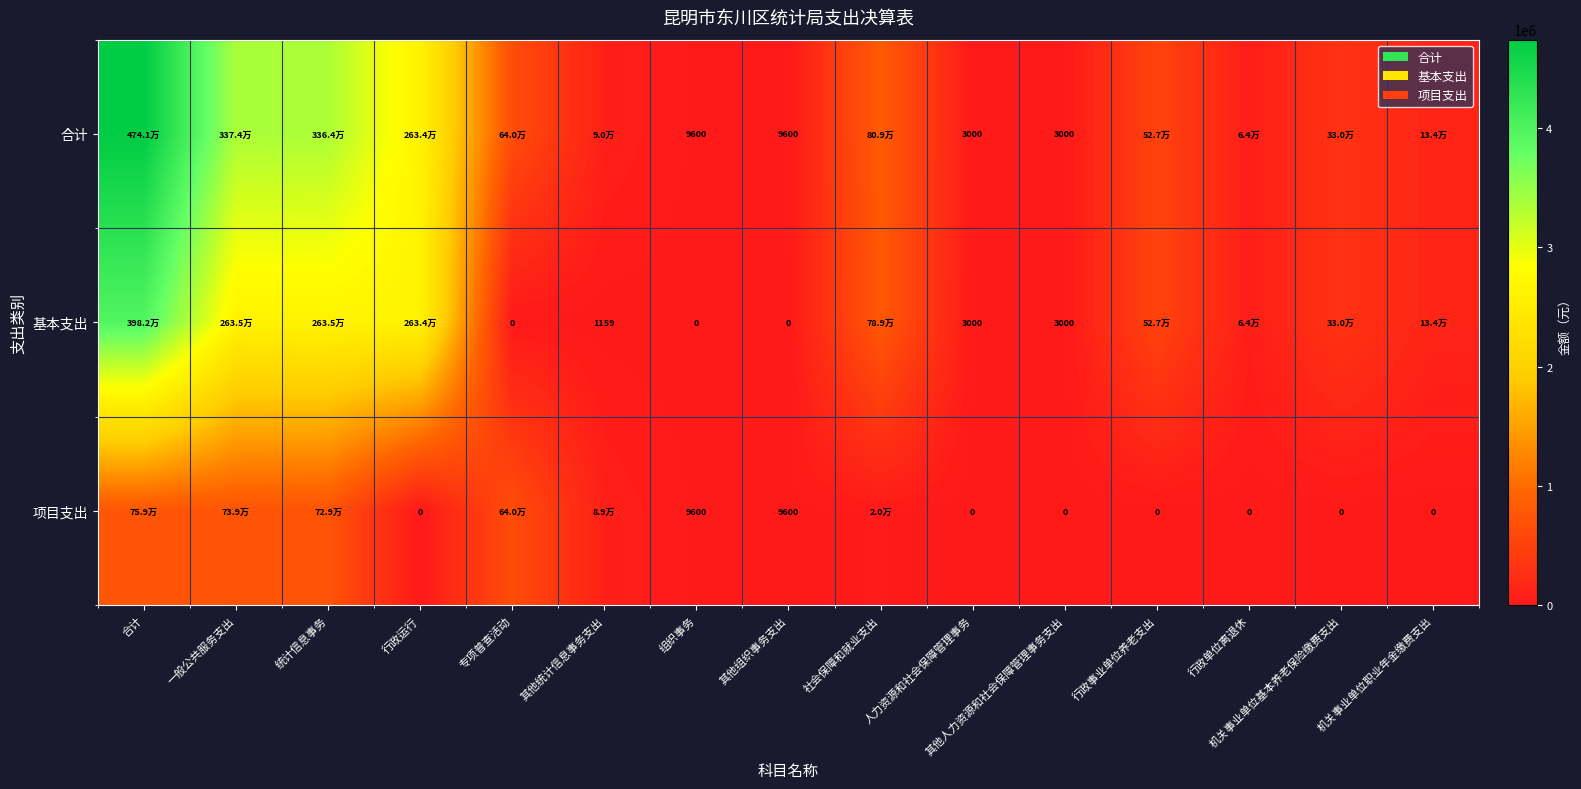

Is the value of 合计 at 其他组织事务支出 greater than the value of 项目支出 at 其他人力资源和社会保障管理事务支出?

Yes